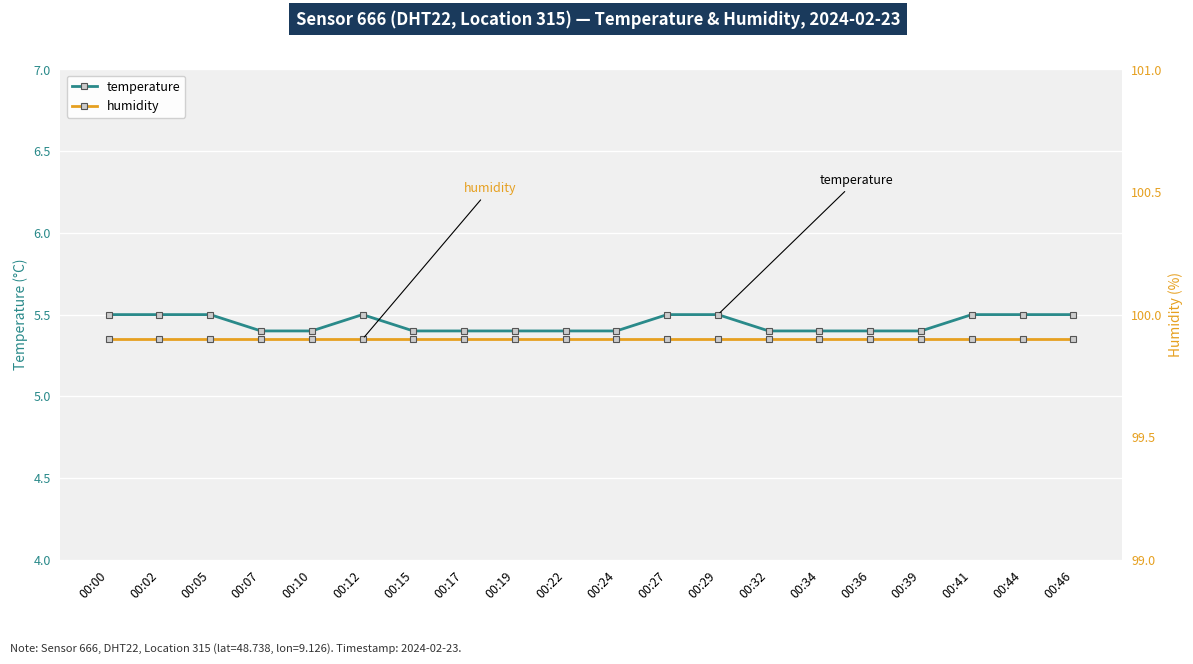

Is it true that humidity equals 157.1 at 00:22?

False